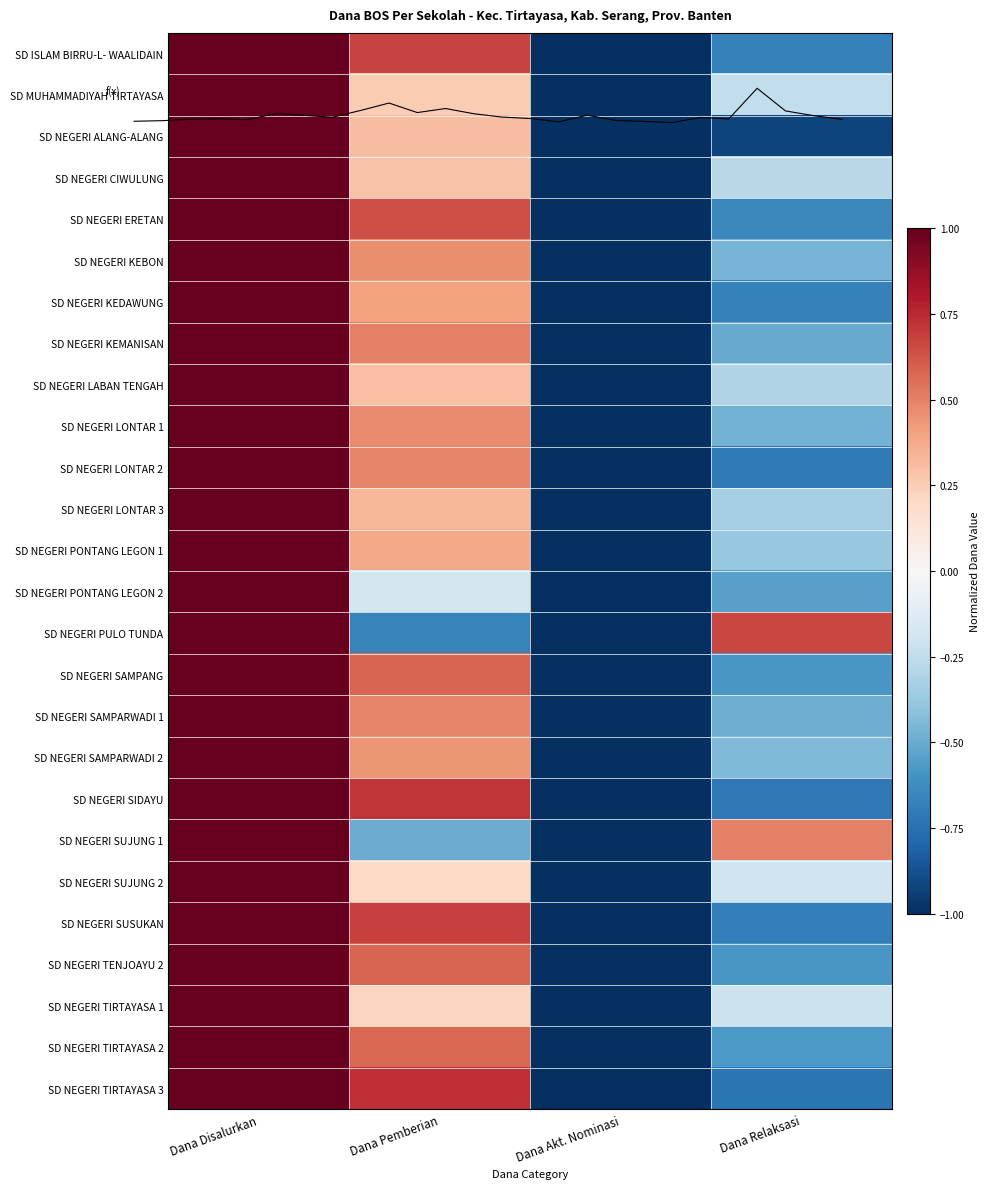

Read the SD NEGERI CIWULUNG value at Dana Disalurkan.

1.0